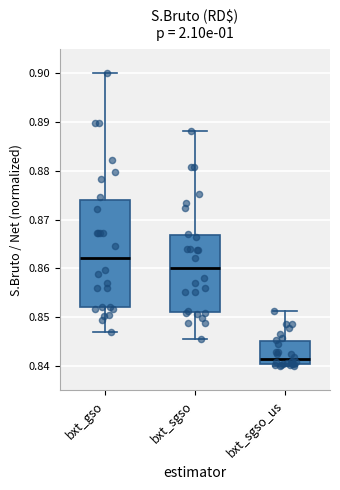

Which box has the lowest median line?

bxt_sgso_us